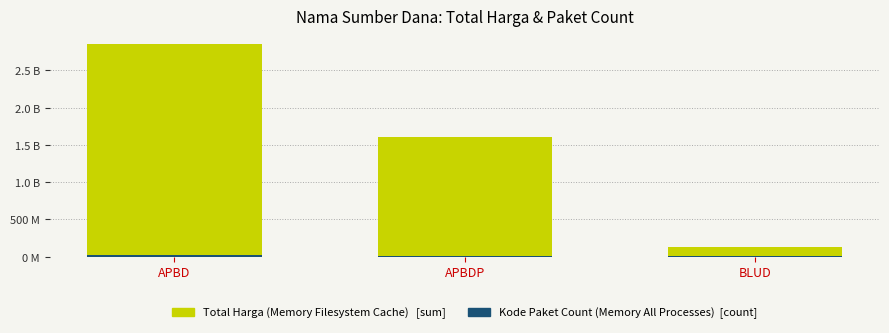

True or false: Total Harga (Memory Filesystem Cache) has a value of 186108863 at BLUD.

False